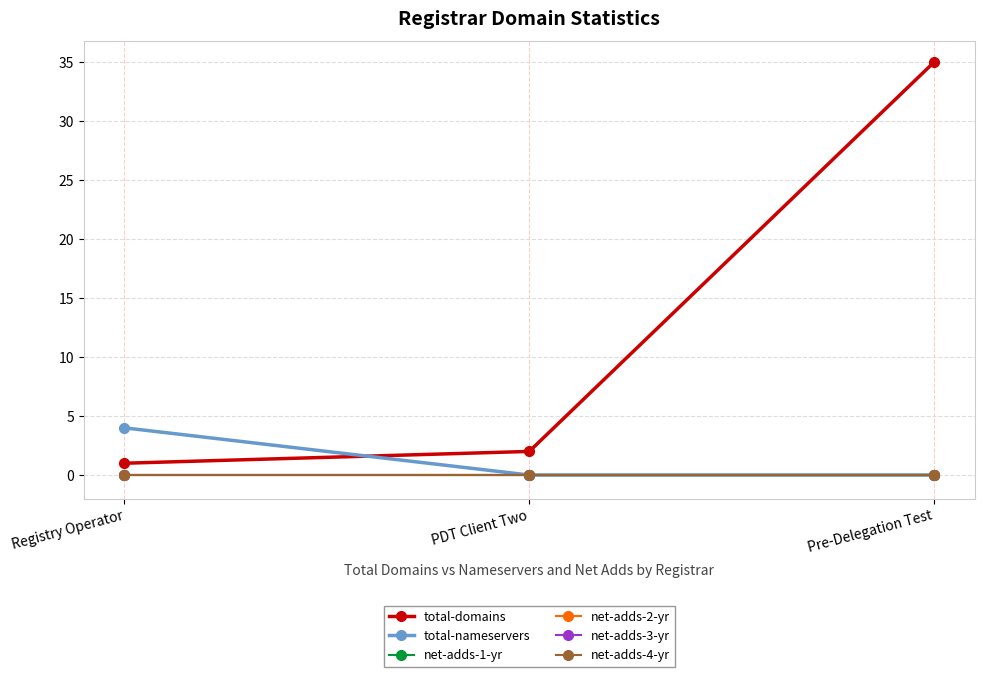

Does the chart display data point markers on the line(s)?

Yes